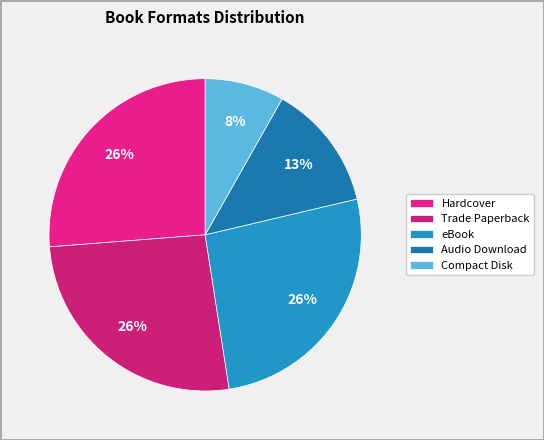

Between Trade Paperback and Compact Disk, which is larger?

Trade Paperback